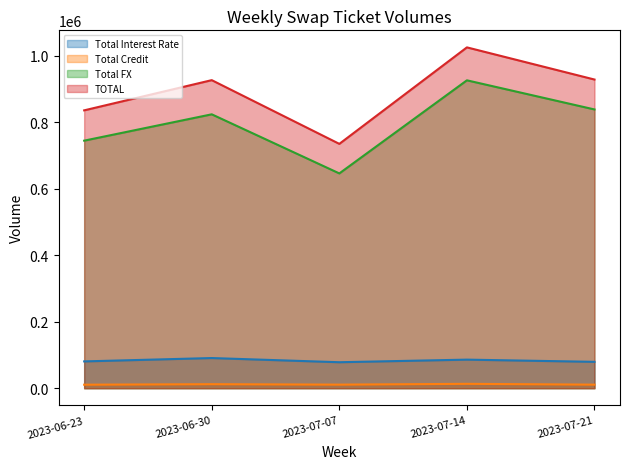

At which label does TOTAL reach its peak?

2023-07-14